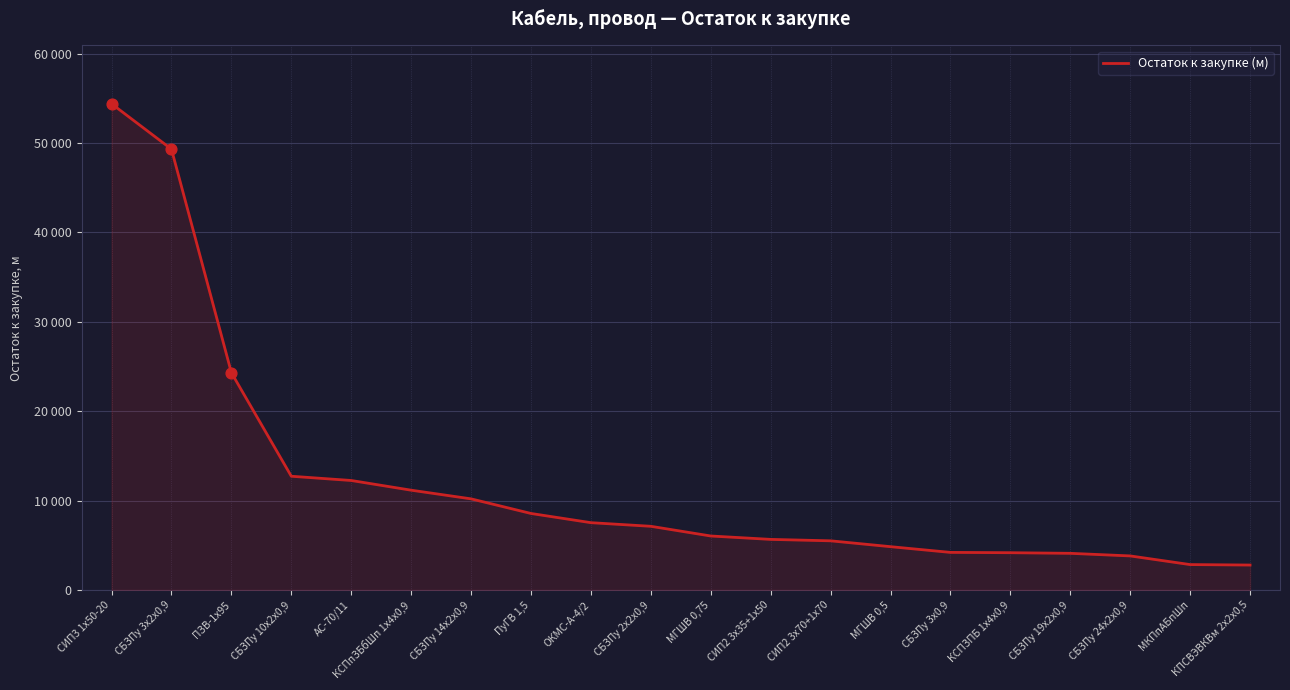

Does the chart have visible grid lines?

Yes